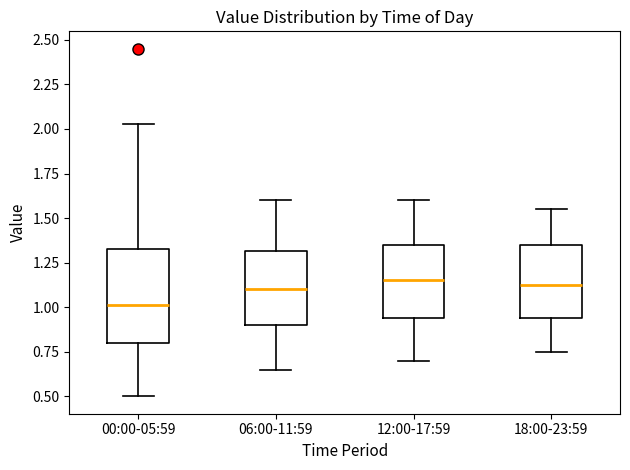

Where does the lower whisker of the box for 00:00-05:59 end on the y-axis? The values are not printed on the chart, so give them approximately, as read against the axis.

0.50